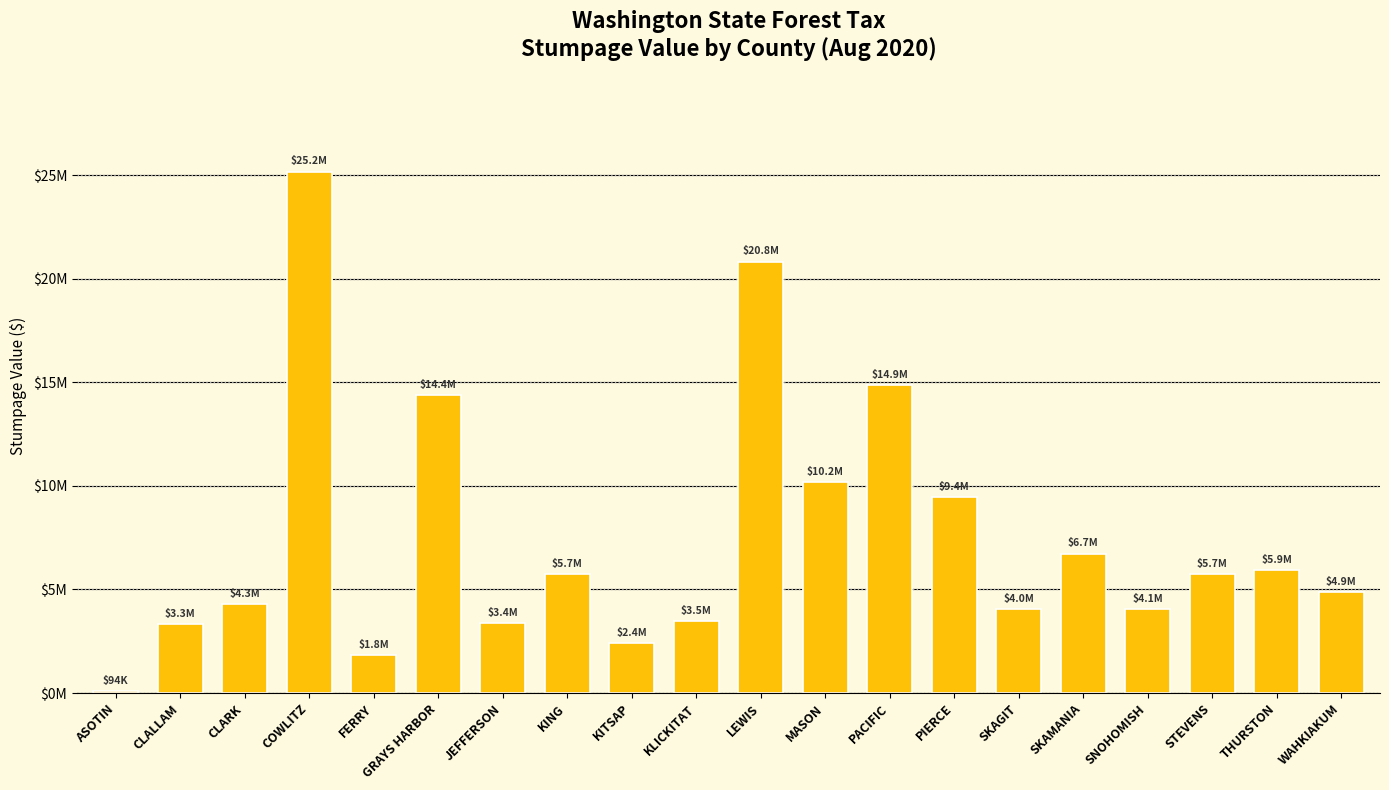

Which category has the highest value across all series?

COWLITZ